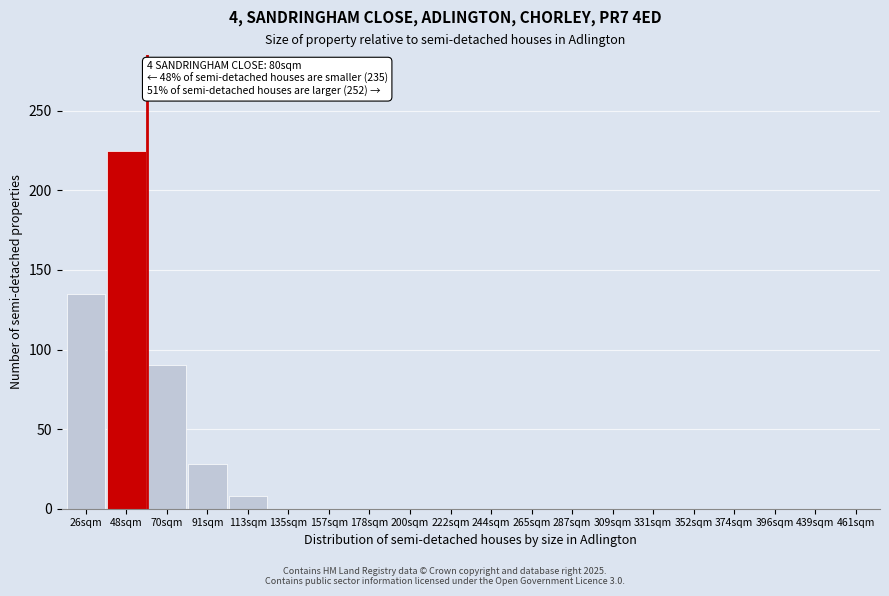

Reading left to right, what are all the values shown in this chart?

26sqm=135	48sqm=225	70sqm=90	91sqm=28	113sqm=8	135sqm=0	157sqm=0	178sqm=0	200sqm=0	222sqm=0	244sqm=0	265sqm=0	287sqm=0	309sqm=0	331sqm=0	352sqm=0	374sqm=0	396sqm=0	439sqm=0	461sqm=0